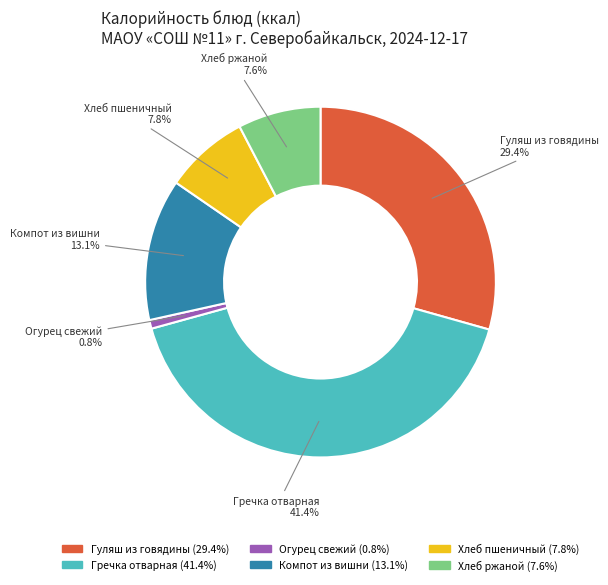

How many slices are in this pie chart?

6